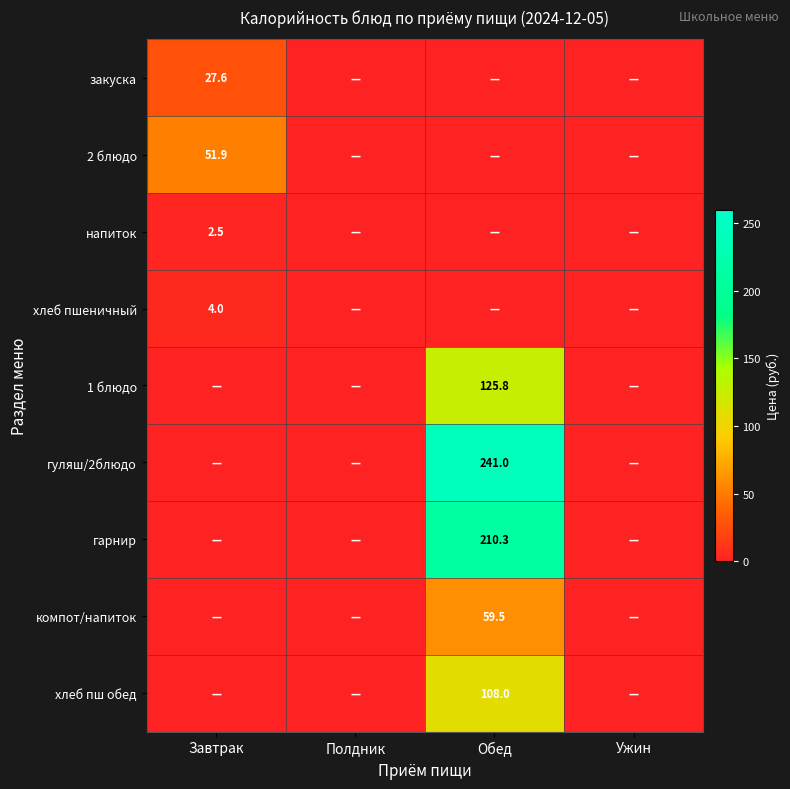

The value of закуска at Завтрак is 48.4. True or false?

False